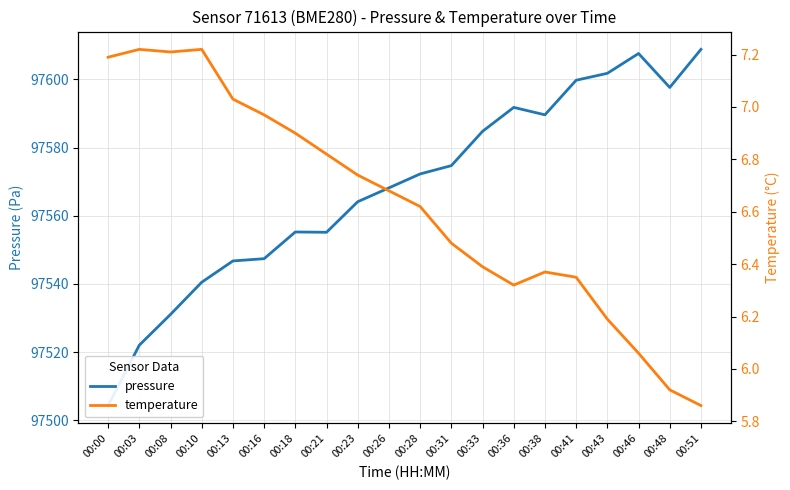

At which label is temperature closest to 6?

00:46